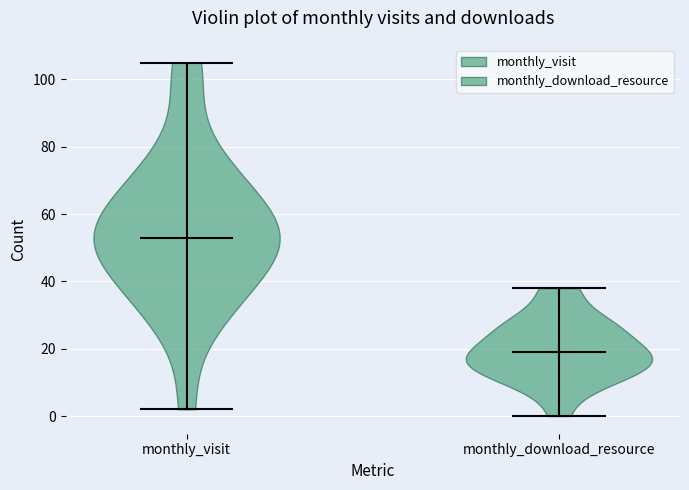

Which violin has the highest median line?

monthly_visit